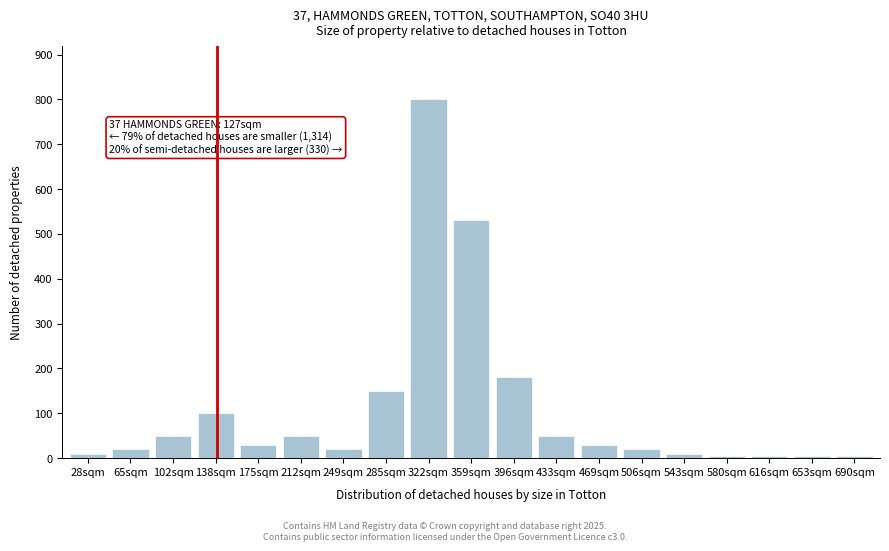

Reading left to right, list all the values displayed in this chart.

10	20	50	100	30	50	20	150	800	530	180	50	30	20	10	5	5	5	5